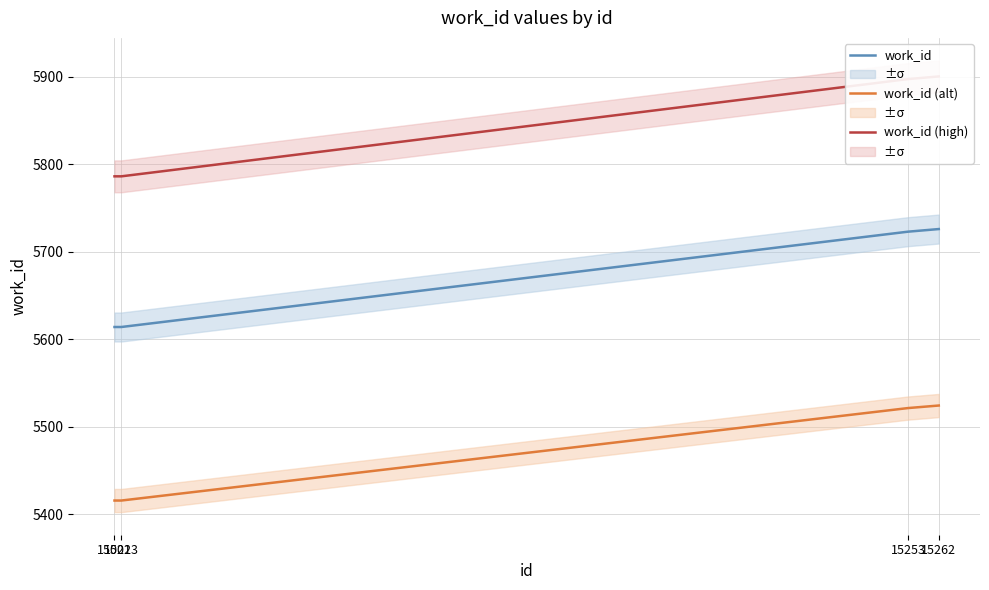

What is the sum of all work_id (high) values?

23370.5